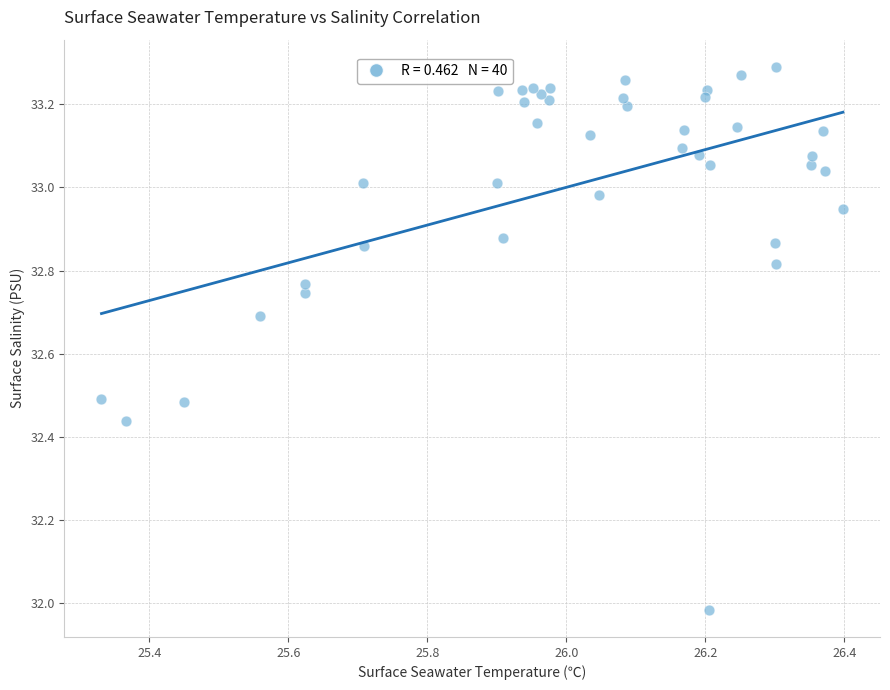

What is the range of Y values (max minus min)?

1.3